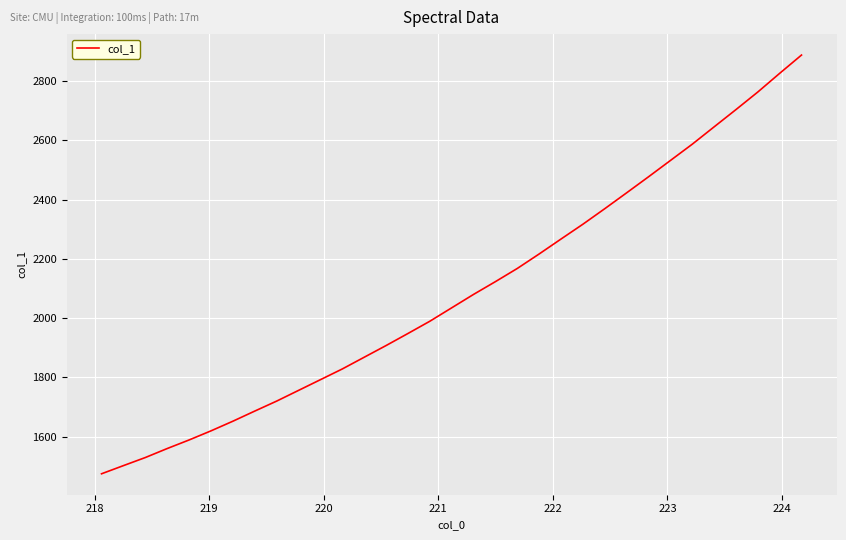

What is the smallest value displayed?

1475.0